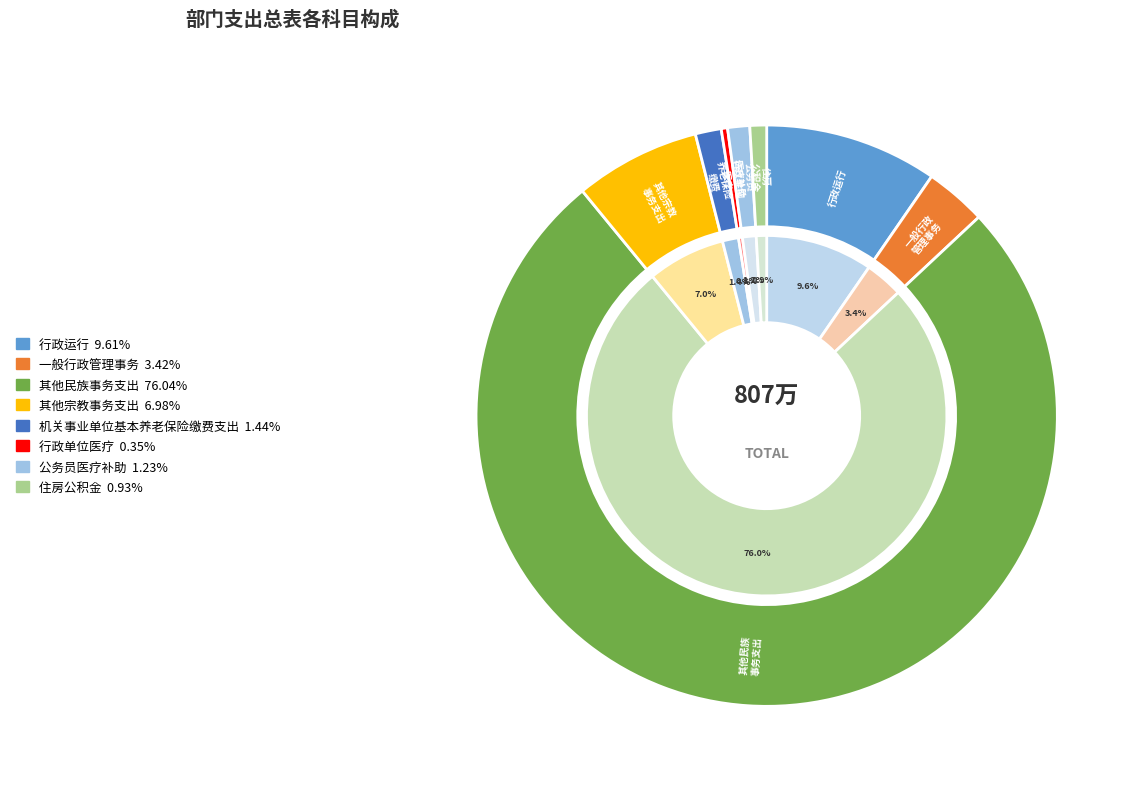

How much of the chart is everything except 机关事业单位基本养老保险缴费支出?

98.6%